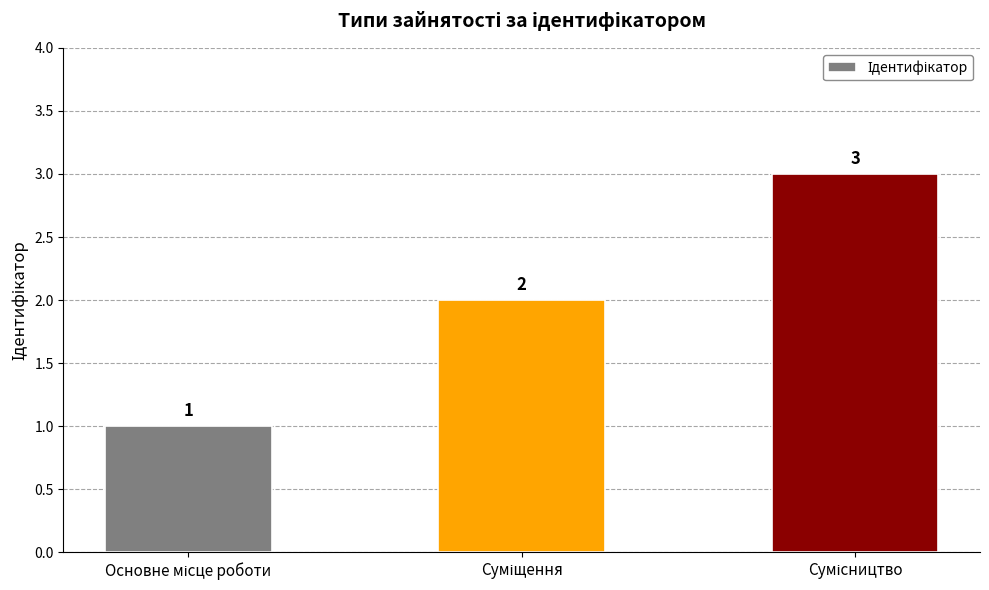

Count the values in the range 1 to 3.

3